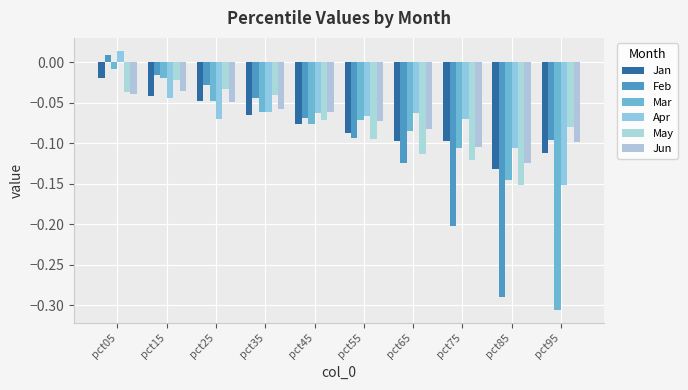

Rank the series by their maximum value, from highest to lowest.

Apr, Feb, Mar, Jan, May, Jun